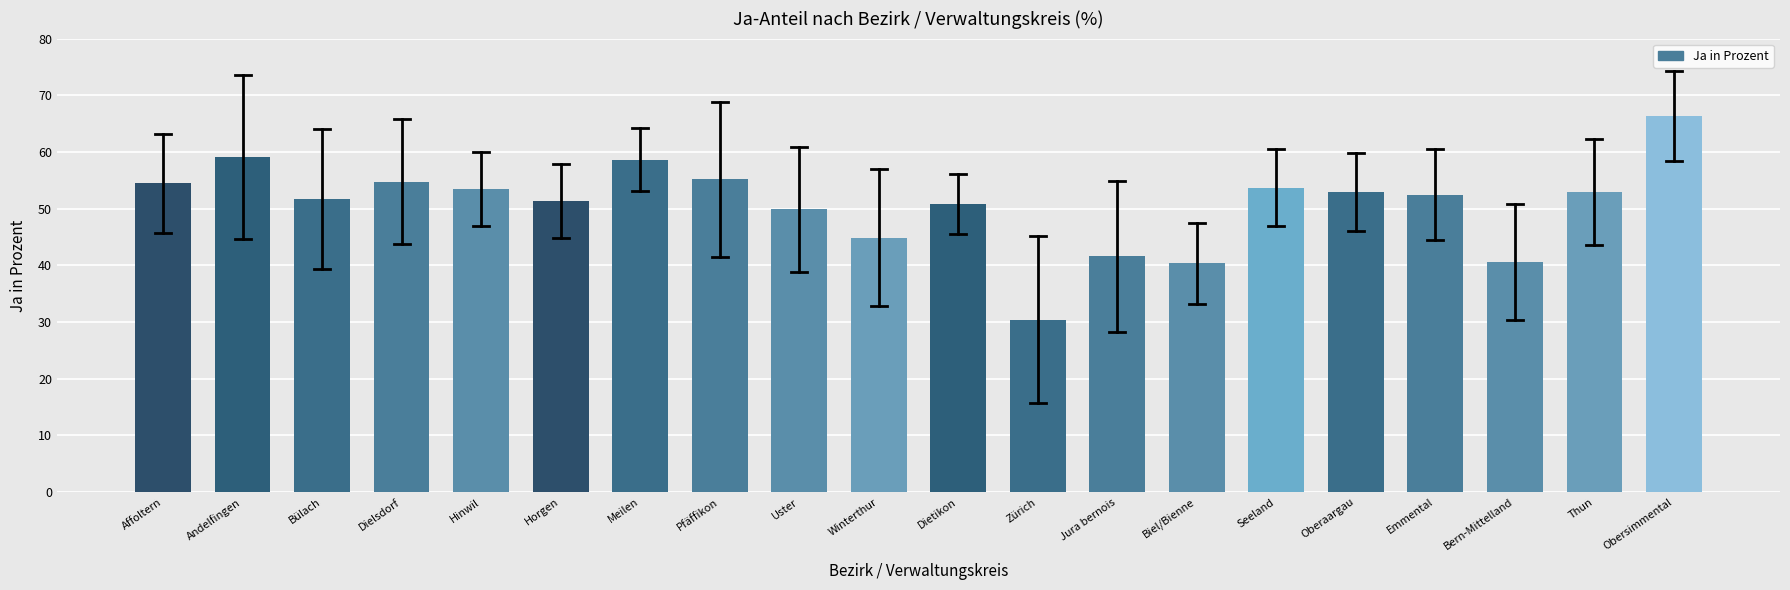

The chart shows a value of 41.6 at Jura bernois. True or false?

True